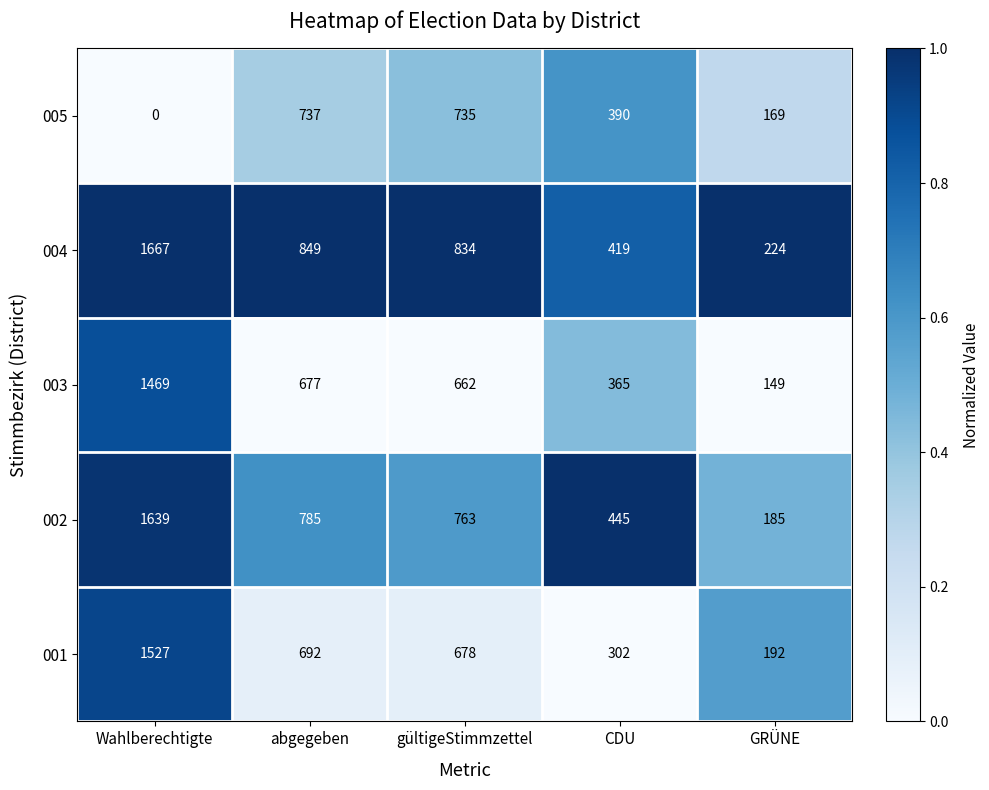

What is the sum of the 003 values at GRÜNE and Wahlberechtigte?

1618